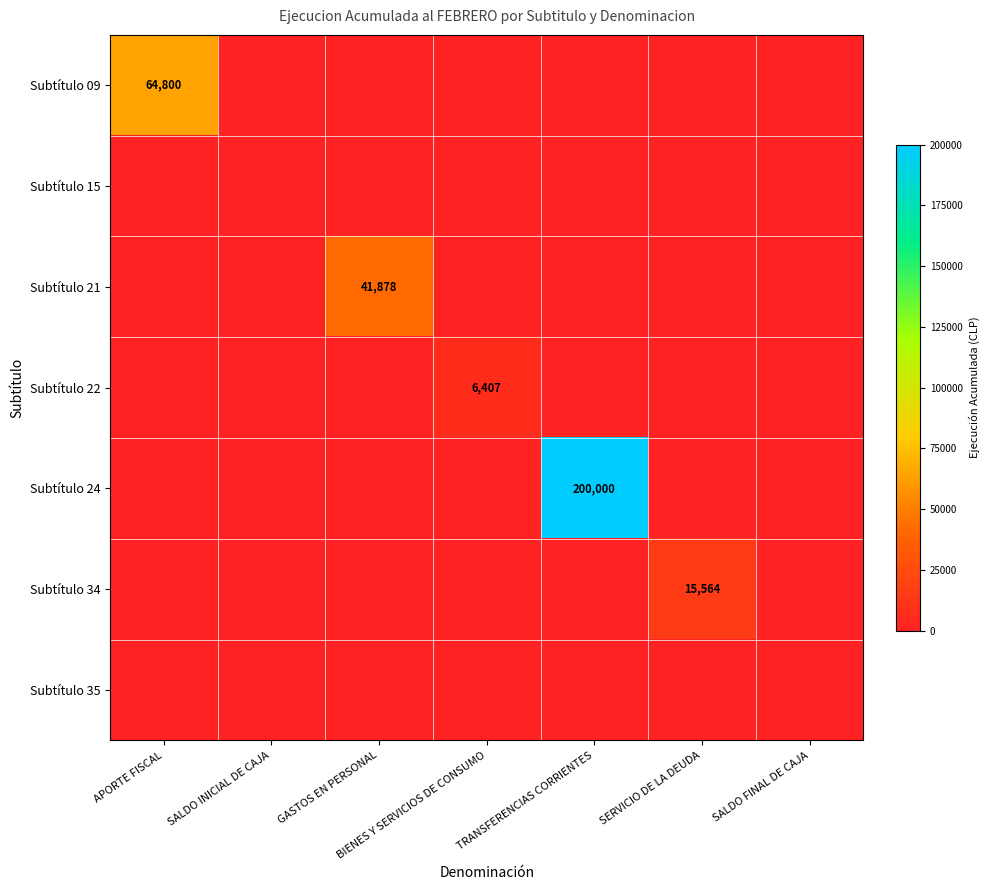

Is the value of Subtítulo 35 at SALDO FINAL DE CAJA greater than the value of Subtítulo 21 at SALDO FINAL DE CAJA?

No